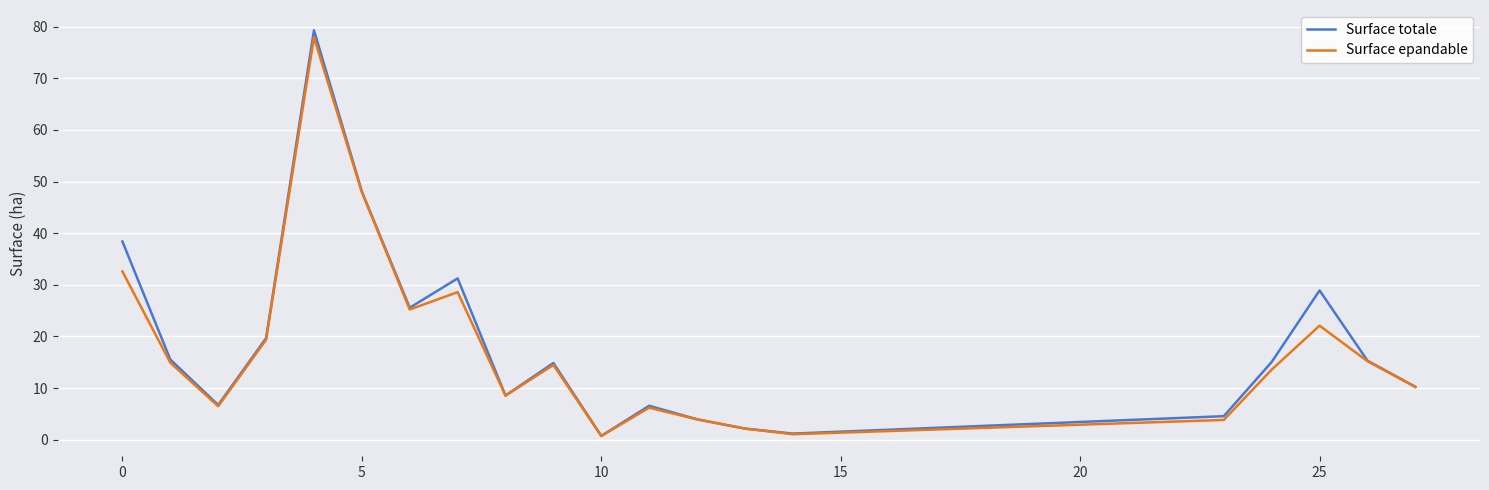

Which series has the widest spread of values?

Surface totale